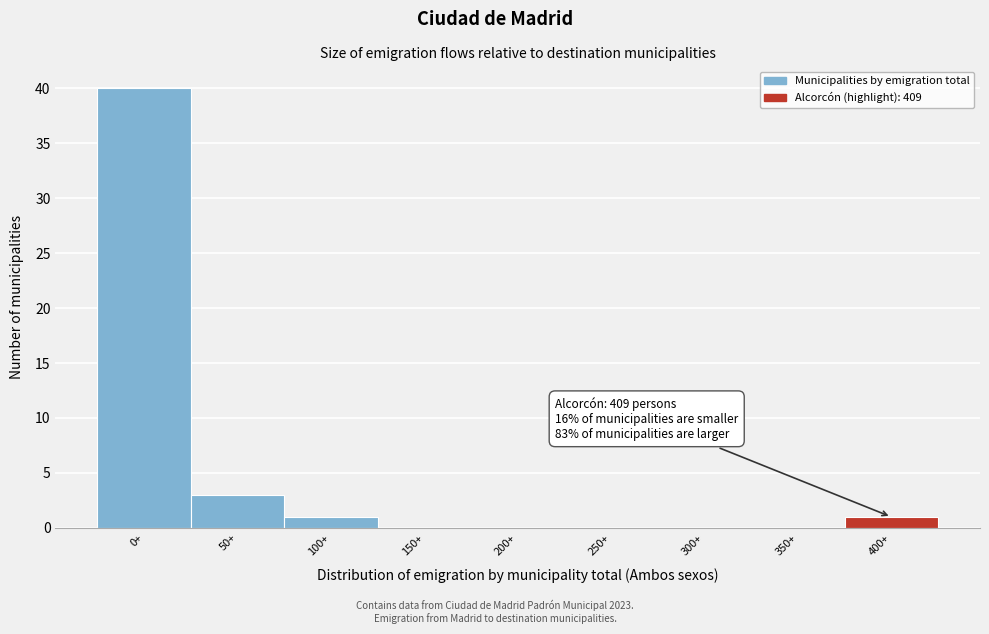

Reading left to right, what are all the values shown in this chart?

0+=40	50+=3	100+=1	150+=0	200+=0	250+=0	300+=0	350+=0	400+=1